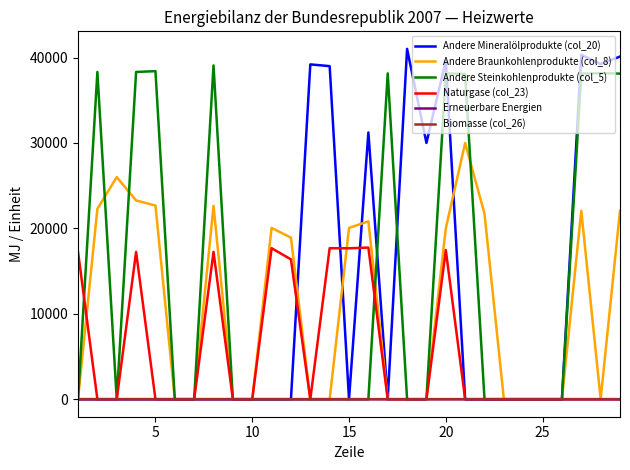

How many lines are shown in the chart?

6